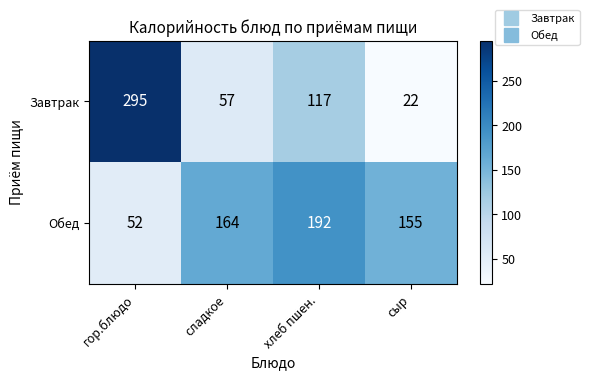

The value of Обед at хлеб пшен. is 192. True or false?

True